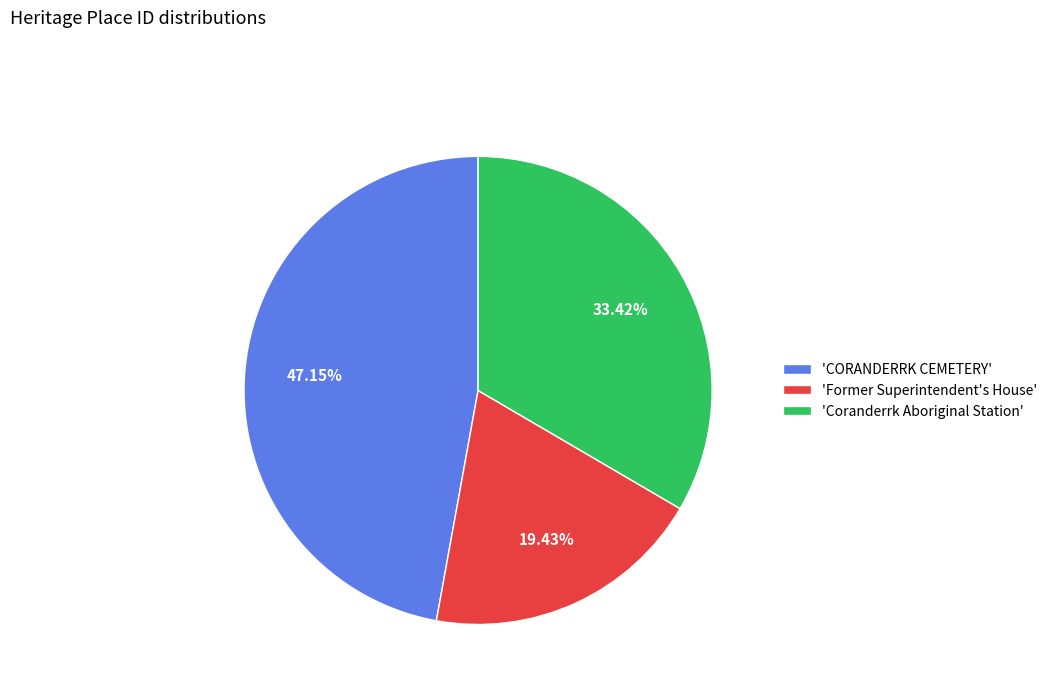

Approximately how many times larger is the value at 'Former Superintendent's House' compared to 'CORANDERRK CEMETERY'?

0.4